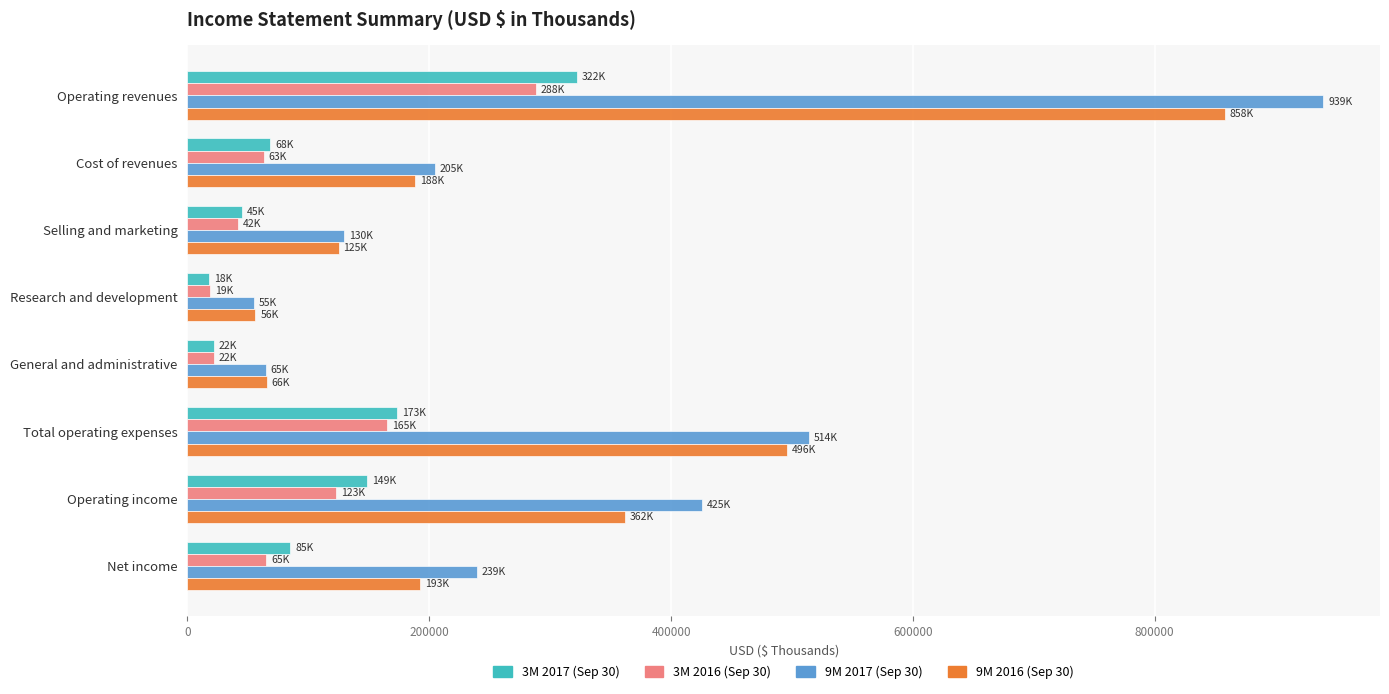

What is the sum of all 9M 2017 (Sep 30) values?

2572007